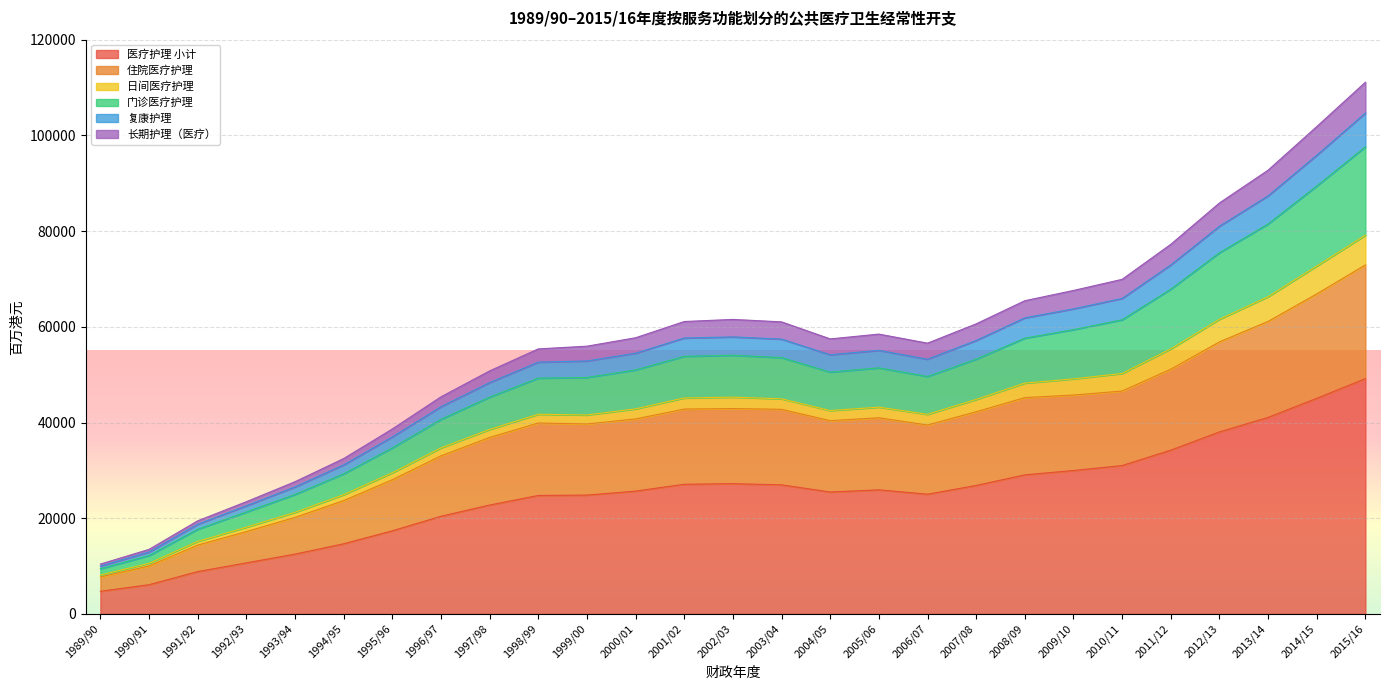

At which category does 复康护理 reach its first local peak?

2002/03